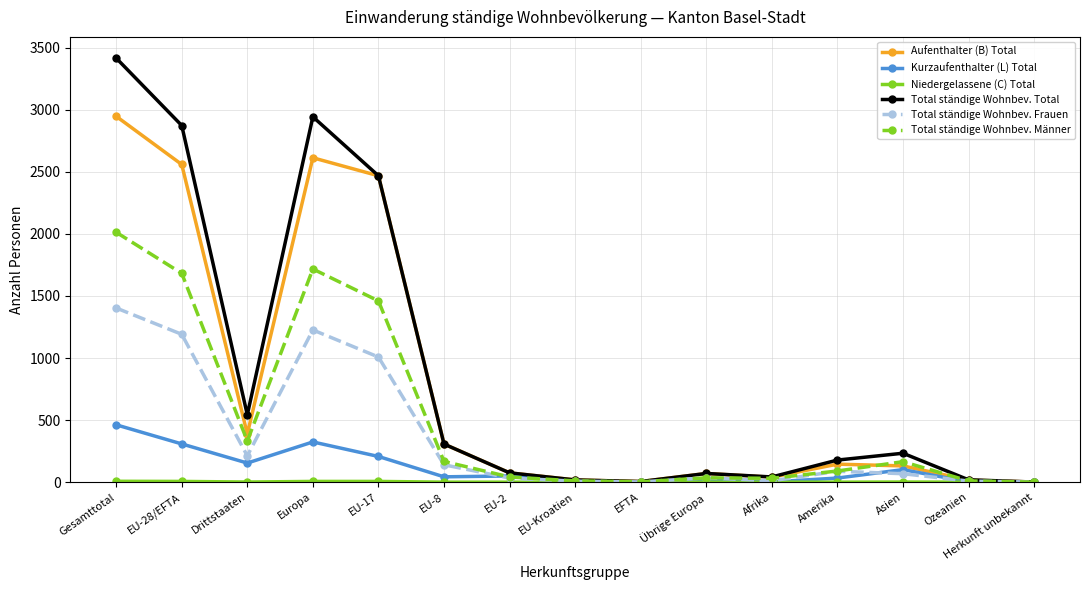

What is the spread (max minus min) of values at EU-17?

2462